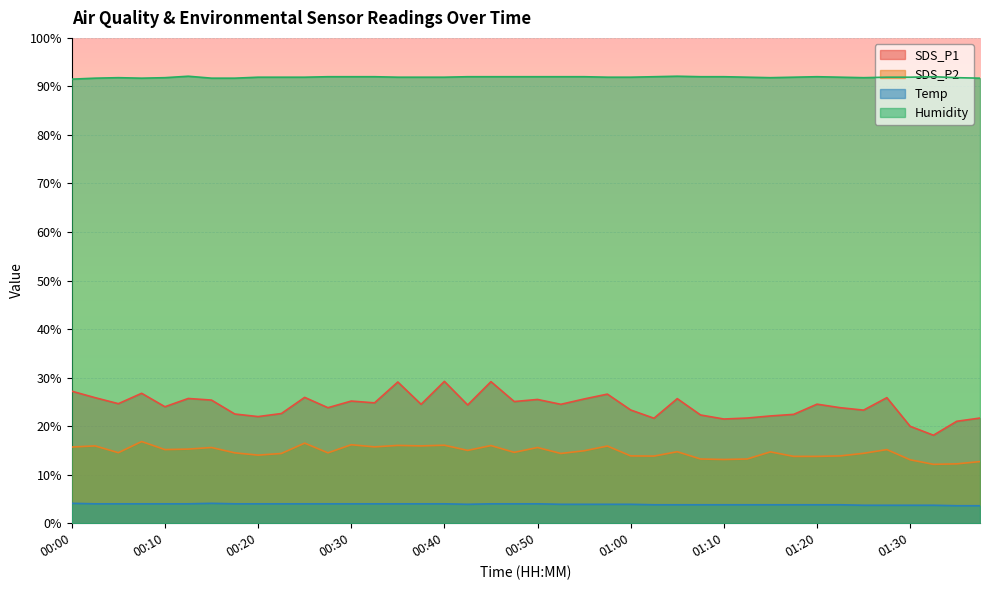

Where is Humidity nearest to the value 91?

00:00